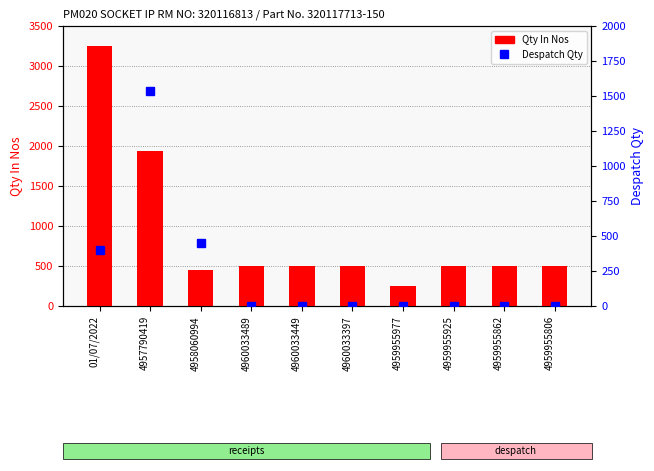

Where does the Qty In Nos series first go above 500?

01/07/2022